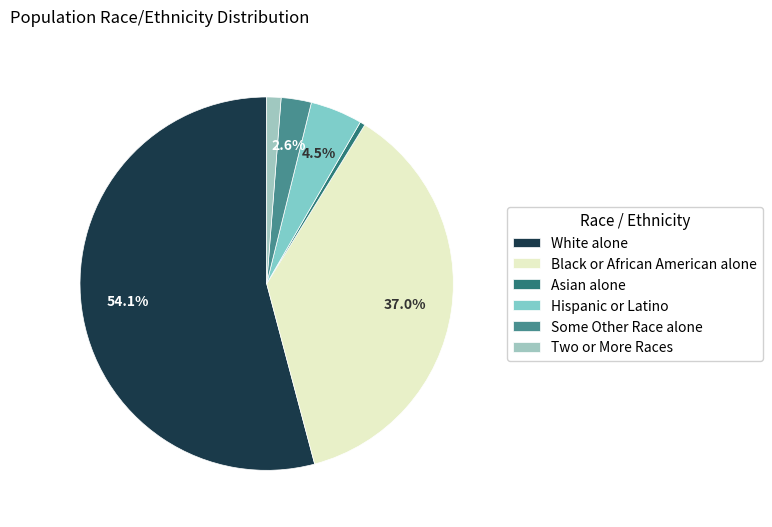

The Hispanic or Latino slice represents 1% of the pie. True or false?

False